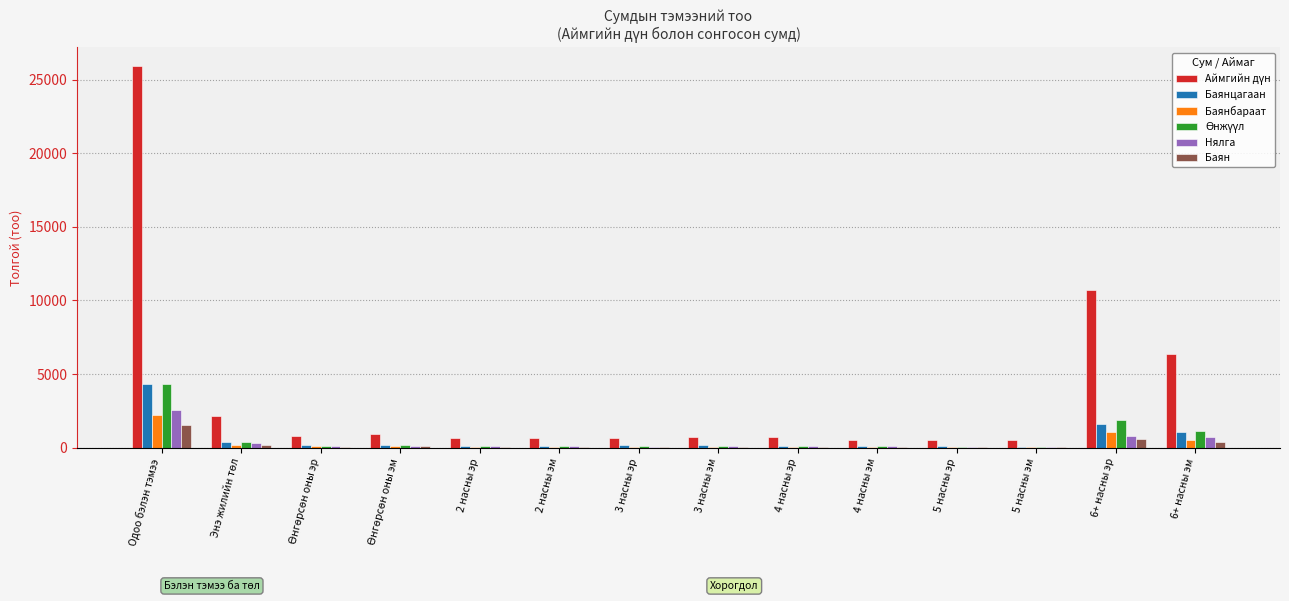

Which category has the highest value across all series?

Одоо бэлэн тэмээ